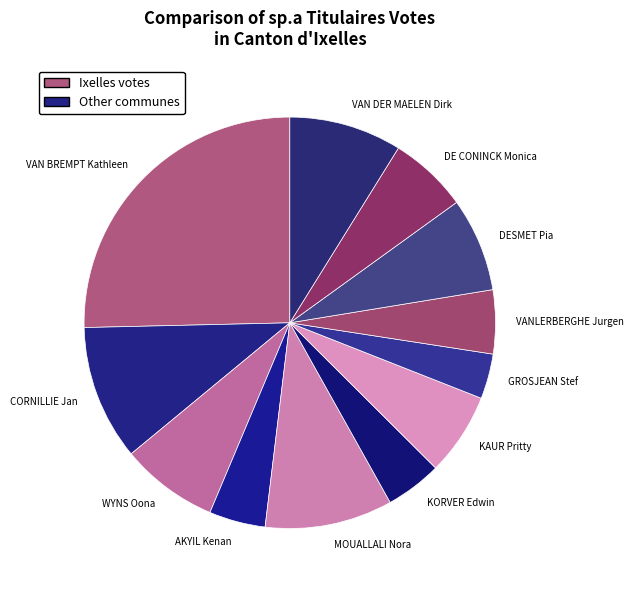

The DESMET Pia slice represents 7% of the pie. True or false?

True